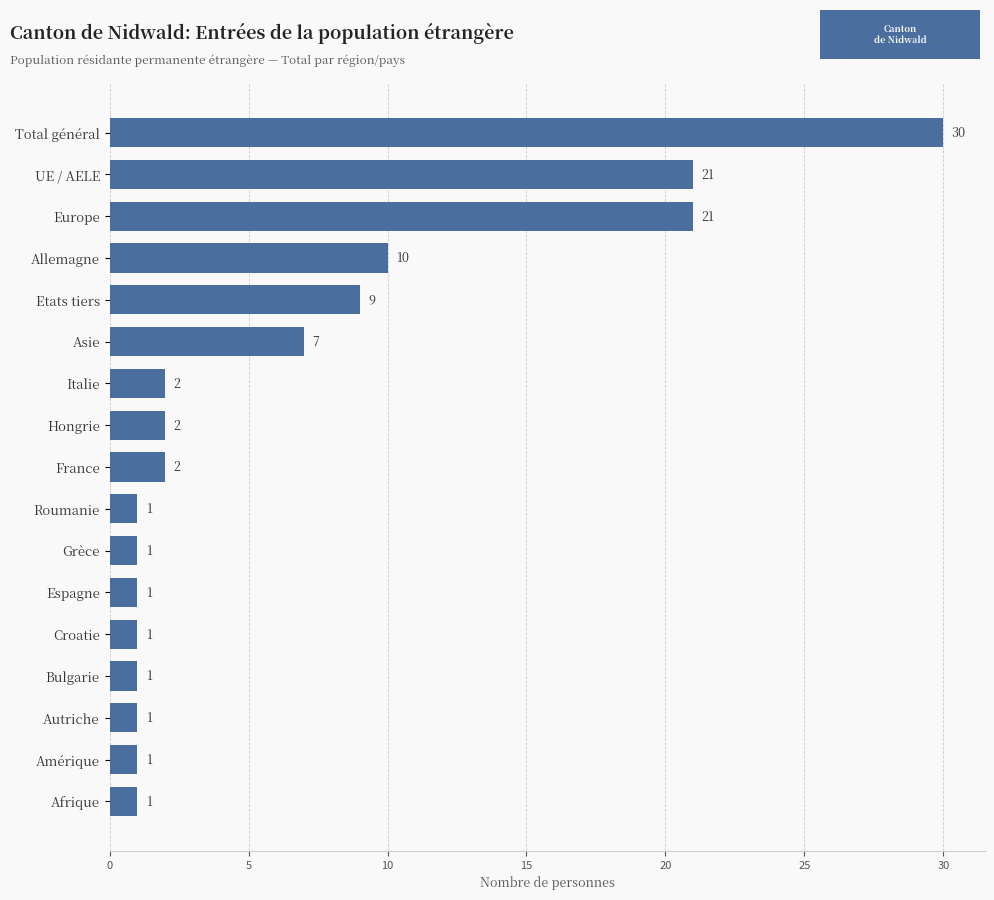

Where is the data nearest to the value 15?

Allemagne